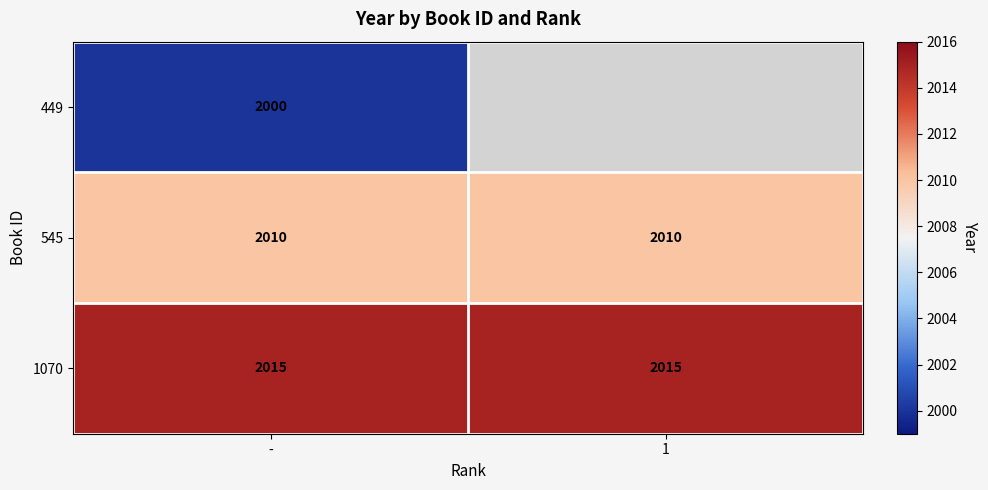

What is the maximum value shown in the chart?

2015.0